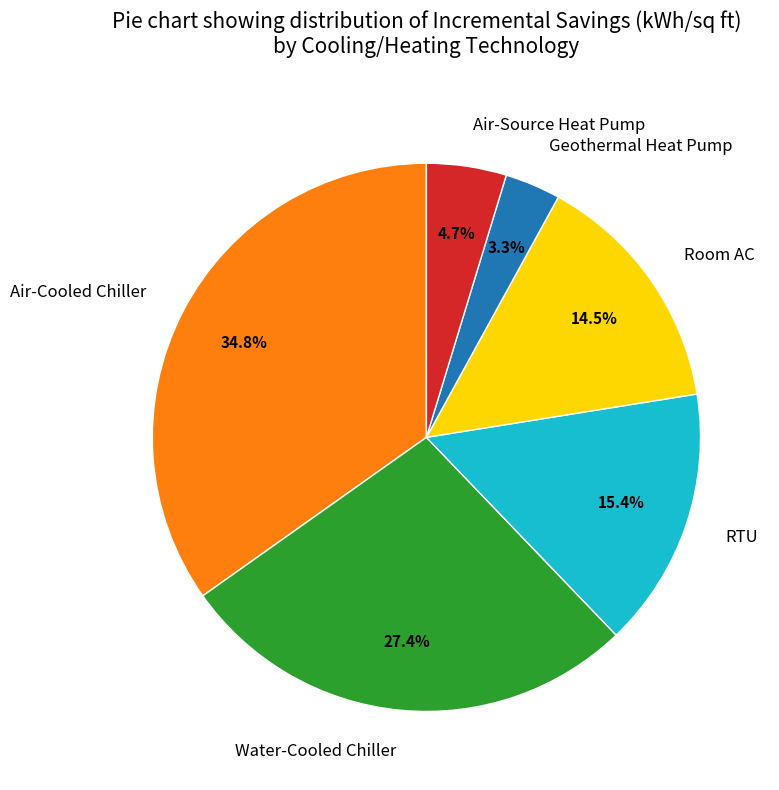

To the nearest percent, what portion does Geothermal Heat Pump represent?

3%